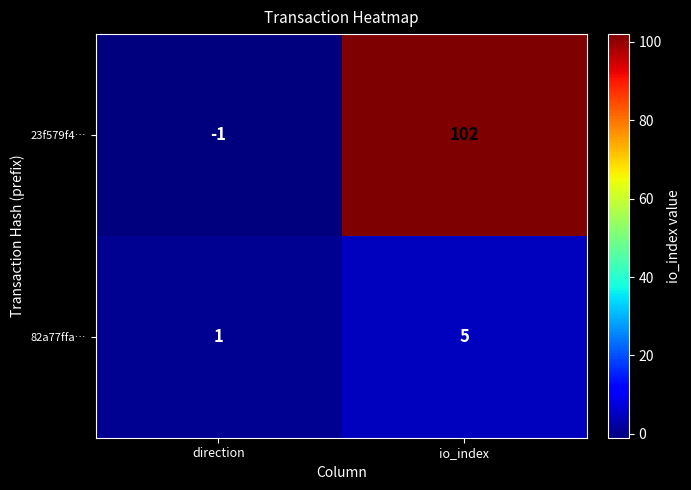

What is the approximate value of 23f579f4… at io_index, to the nearest 50?

100